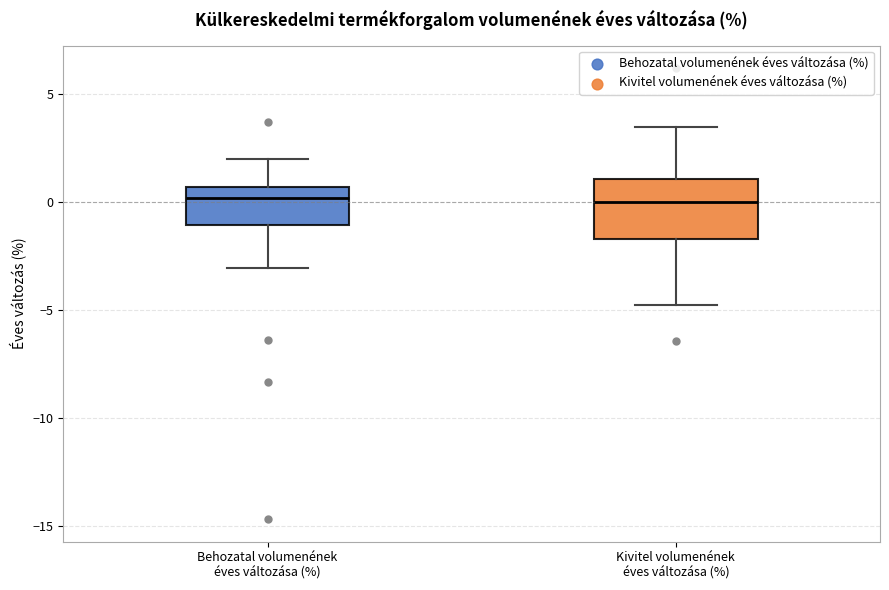

Reading left to right, transcribe this box plot: for each box, give where its median line is, the range the box spans, and where its two whiskers end, as read against the y-axis. The values are not printed on the chart, so give them approximately, as read against the axis.

Behozatal volumenének éves változása (%): median 0.0, box -1.0 to 0.5, whiskers -3.0 to 2.0
Kivitel volumenének éves változása (%): median 0.0, box -1.5 to 1.0, whiskers -5.0 to 3.5